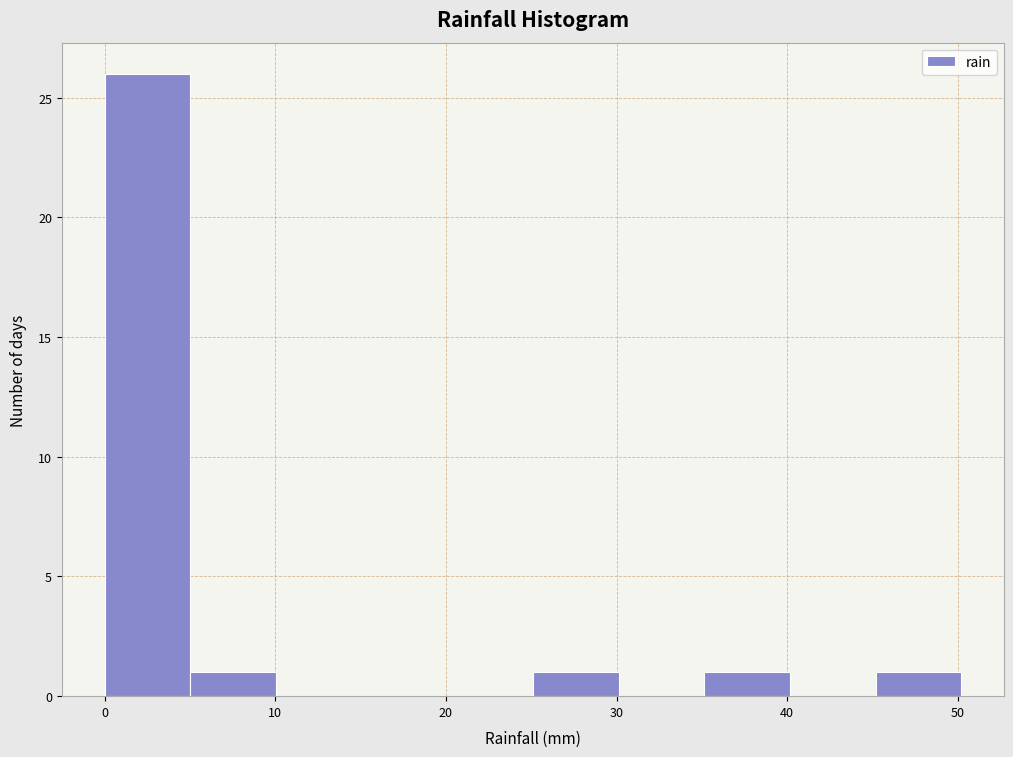

Reading left to right, transcribe this chart: for each bar, give the range it covers on the x-axis and its height. Neither the bar edges nor the heights are printed on the chart, so give them approximately, as read against the axes.

0 to 5: 26
5 to 10: 1
10 to 15: 0
15 to 20: 0
20 to 25: 0
25 to 30: 1
30 to 35: 0
35 to 40: 1
40 to 45: 0
45 to 50: 1